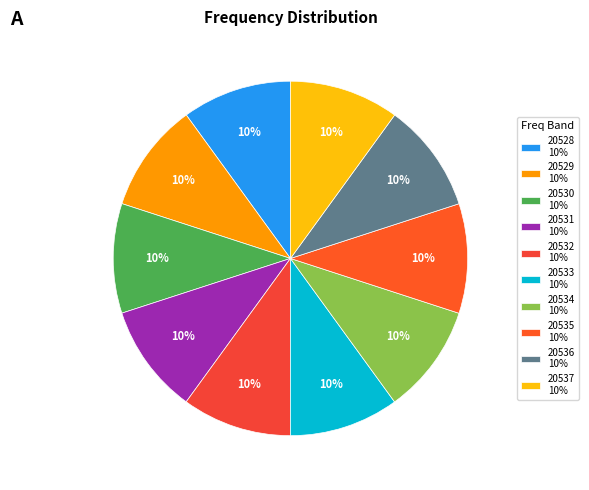

What percentage is the 20537 slice, to the nearest percent?

10%